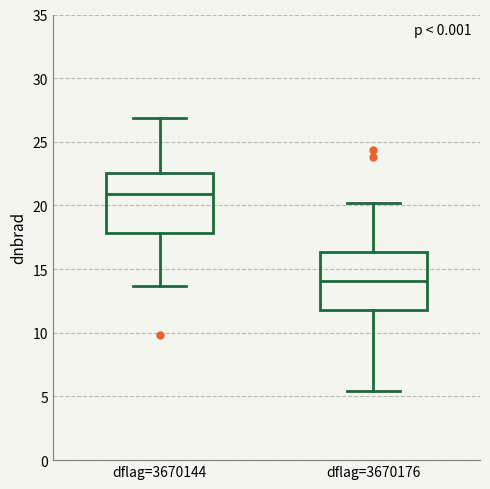

Which box's median line is the lowest?

dflag=3670176